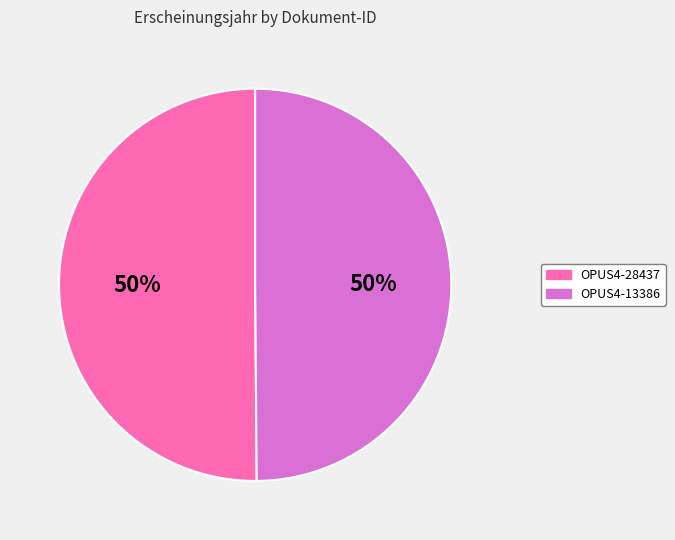

To the nearest percent, what is the average slice percentage?

50%